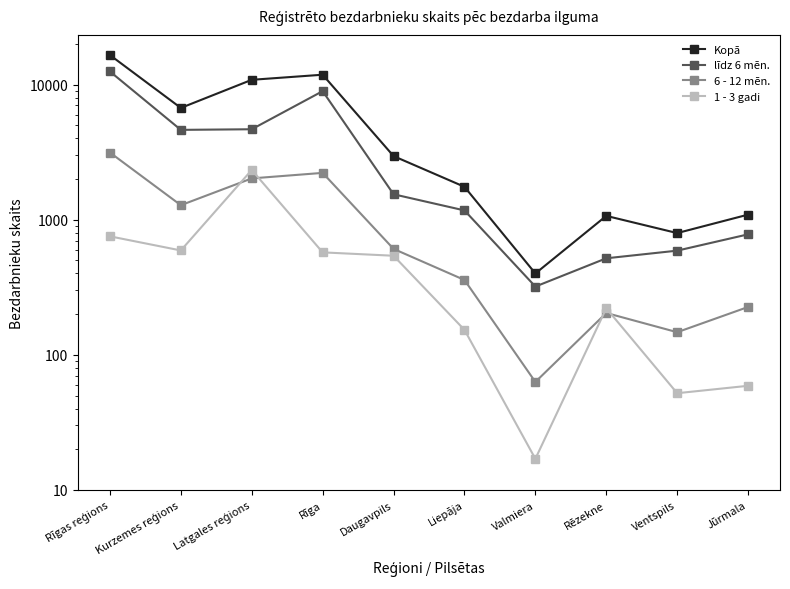

Does the chart display data point markers on the line(s)?

Yes